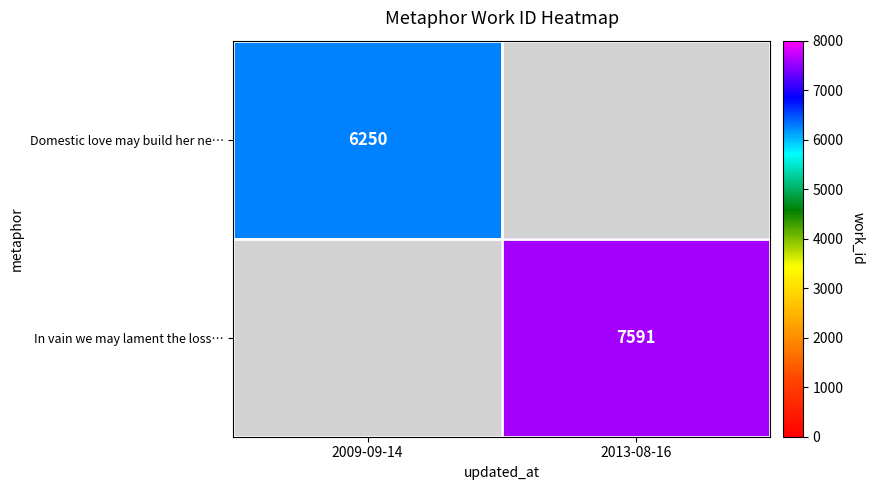

The value of Domestic love may build her ne… at 2009-09-14 is 4150.8. True or false?

False